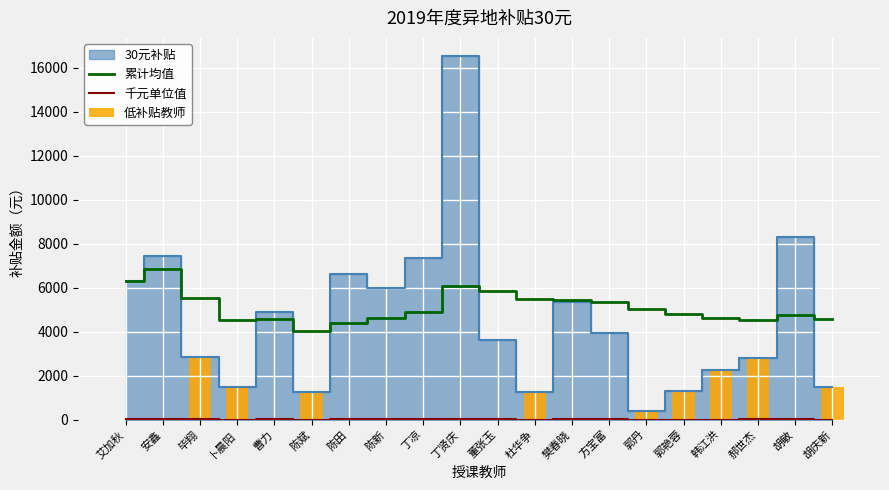

What is the sum of all 千元单位值 values?

91.4